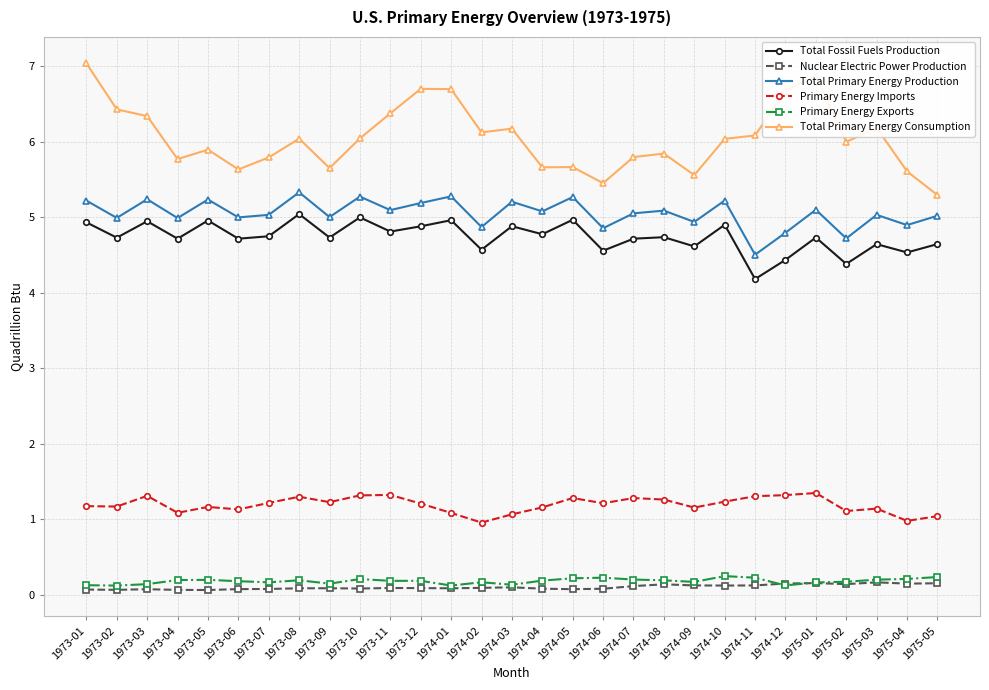

True or false: Total Fossil Fuels Production and Total Primary Energy Consumption intersect in this chart.

False